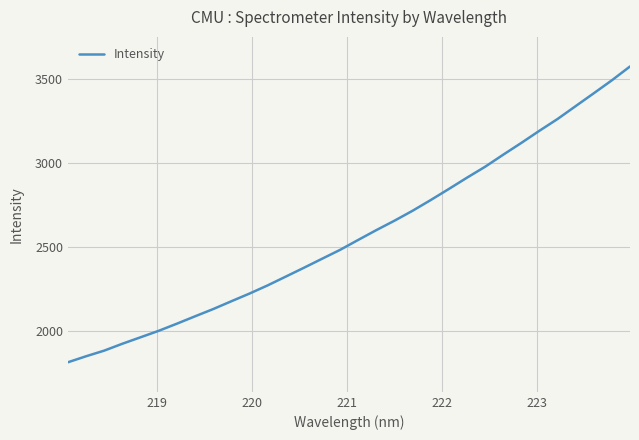

What is the maximum value shown in the chart?

3577.4